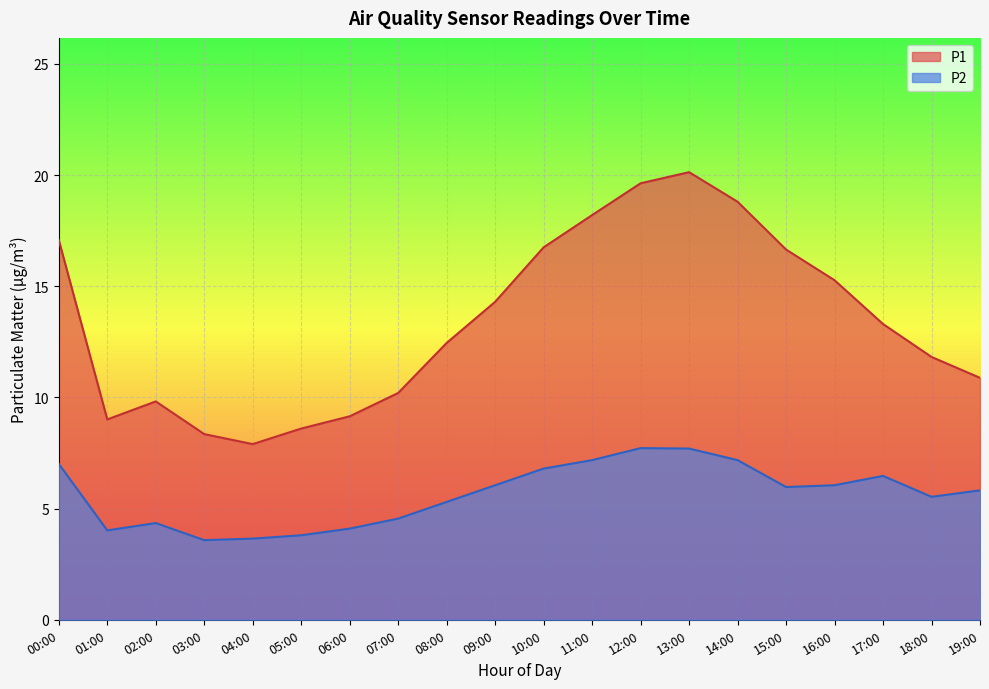

Which series has the largest total across all categories?

P1